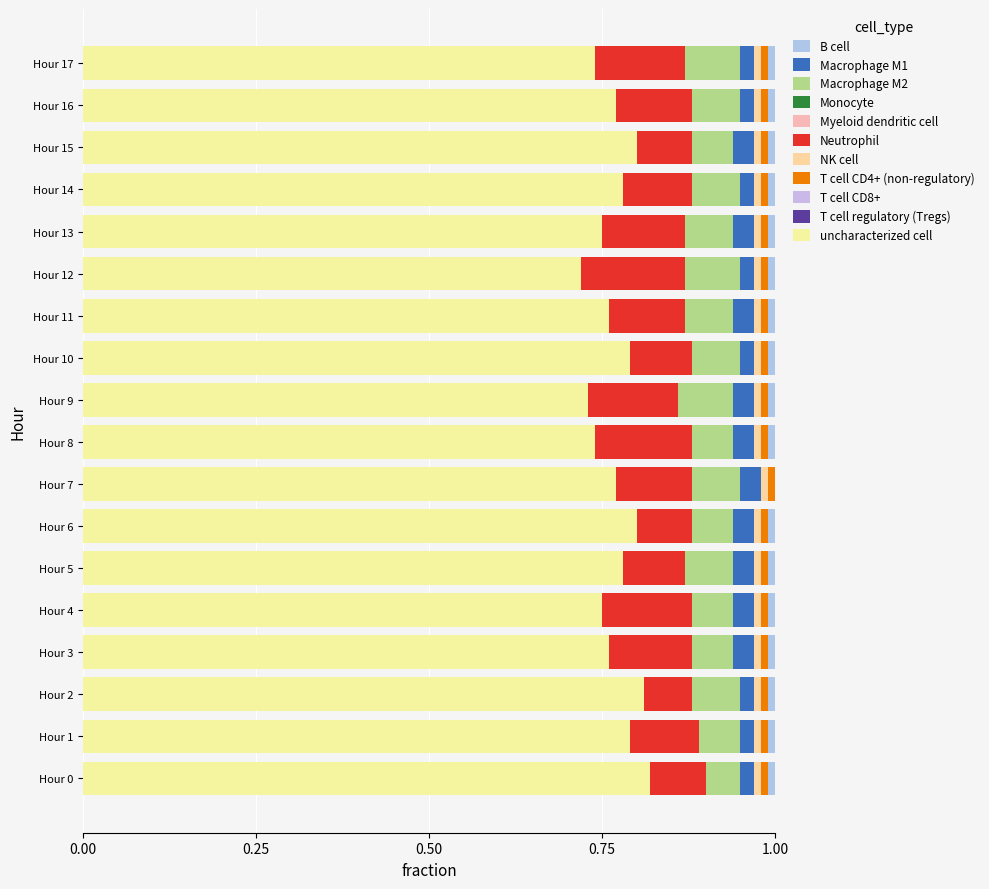

Count the number of categories in the chart.

18